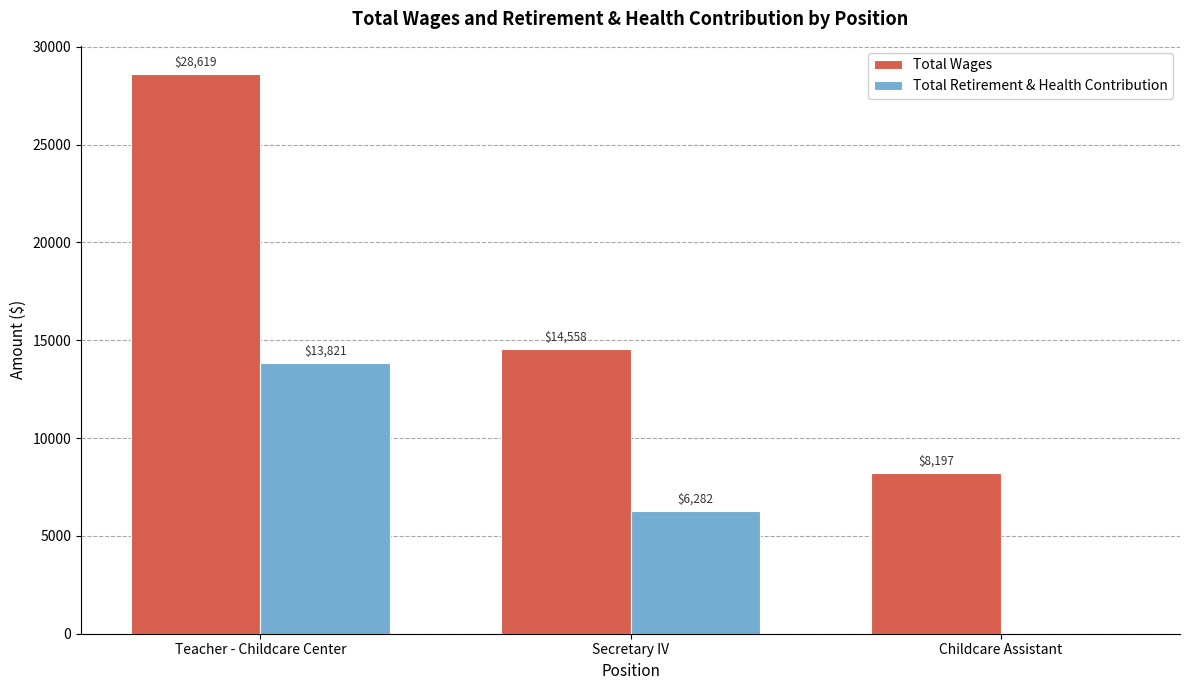

Which series has the largest total across all categories?

Total Wages